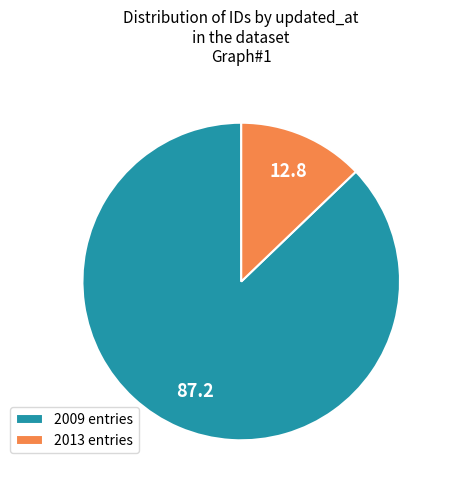

Is it true that 2009 entries is 94% of the pie?

False